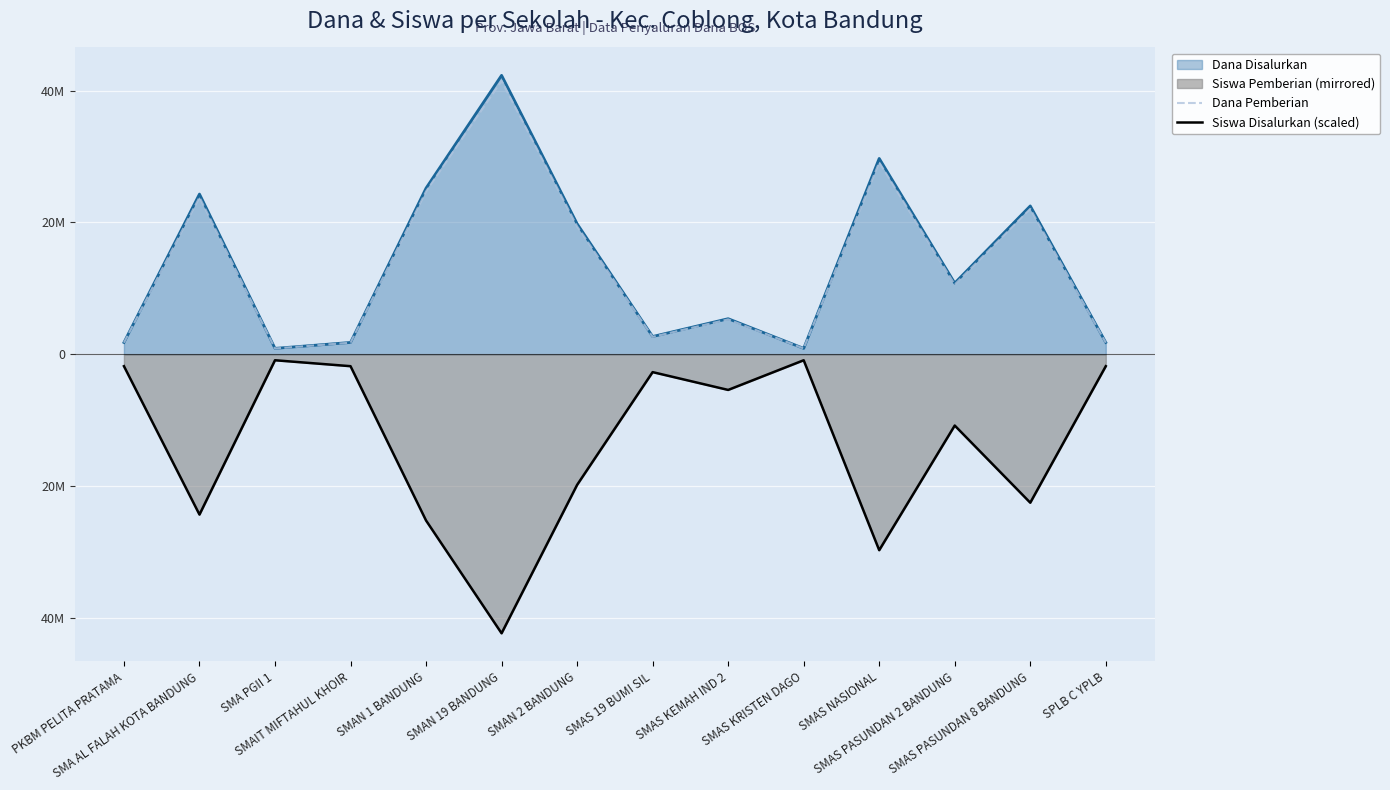

At which label does Dana Pemberian first exceed 10584000?

SMA AL FALAH KOTA BANDUNG